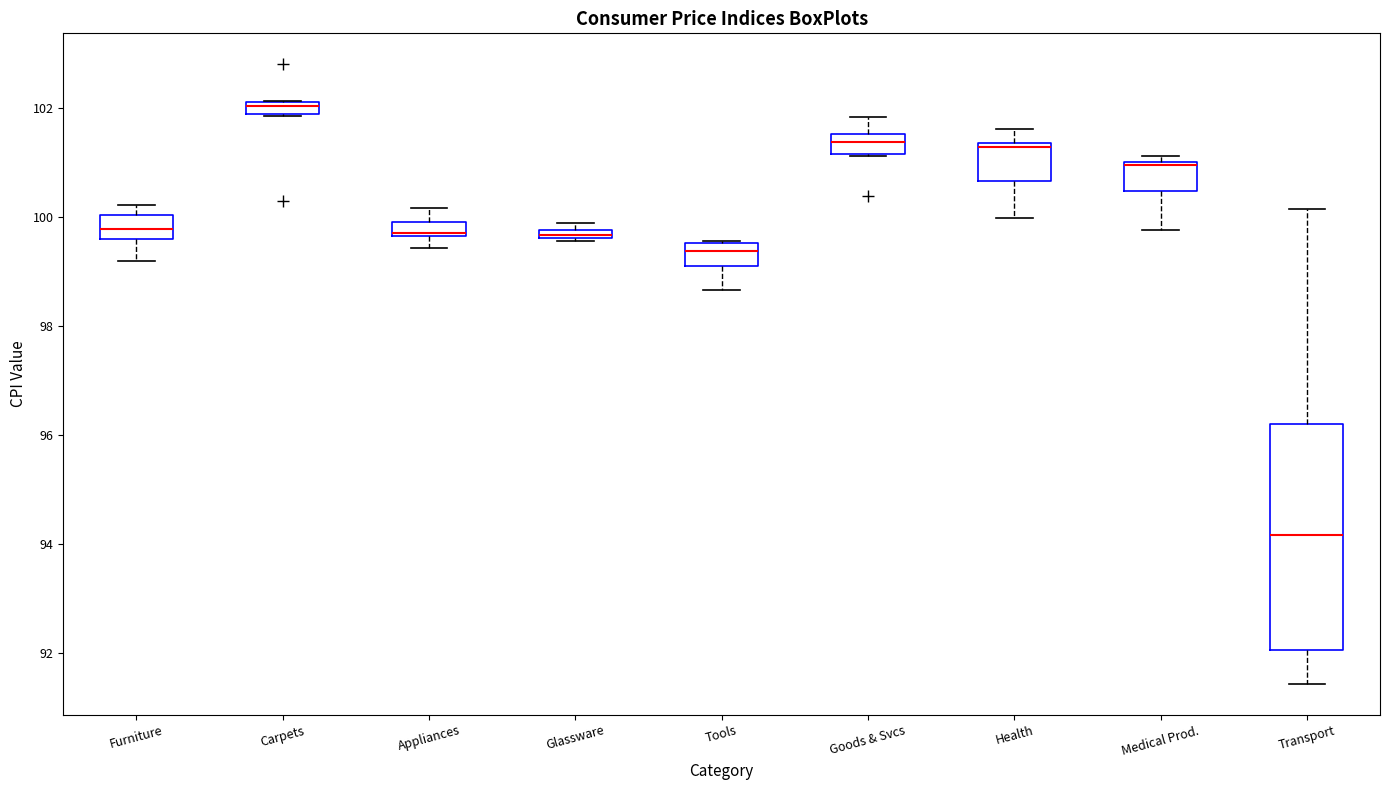

Where is the upper edge of the box for Goods & Svcs on the y-axis? The values are not printed on the chart, so give them approximately, as read against the axis.

101.6